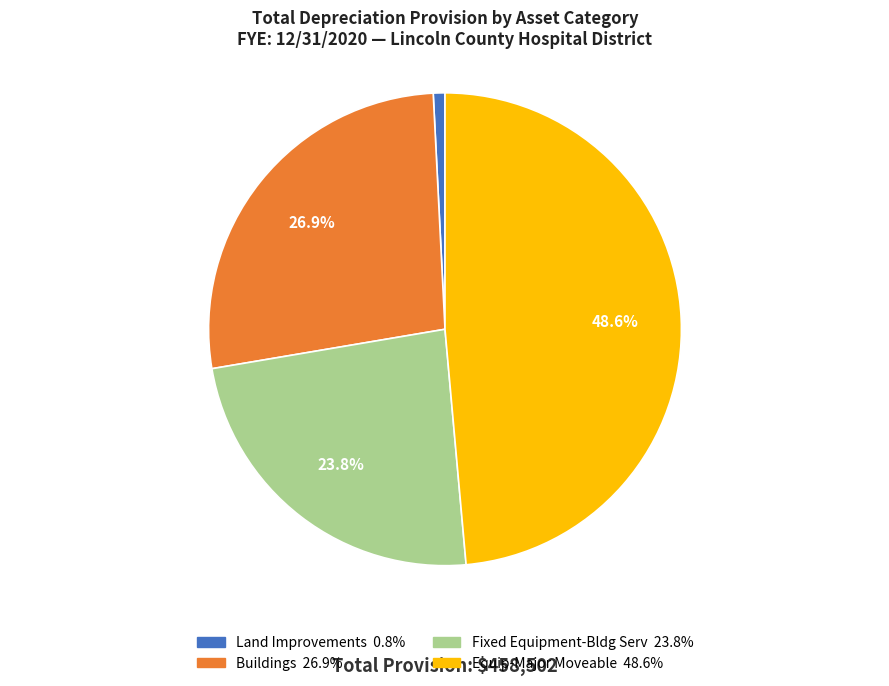

True or false: Land Improvements accounts for 1% of the total.

True